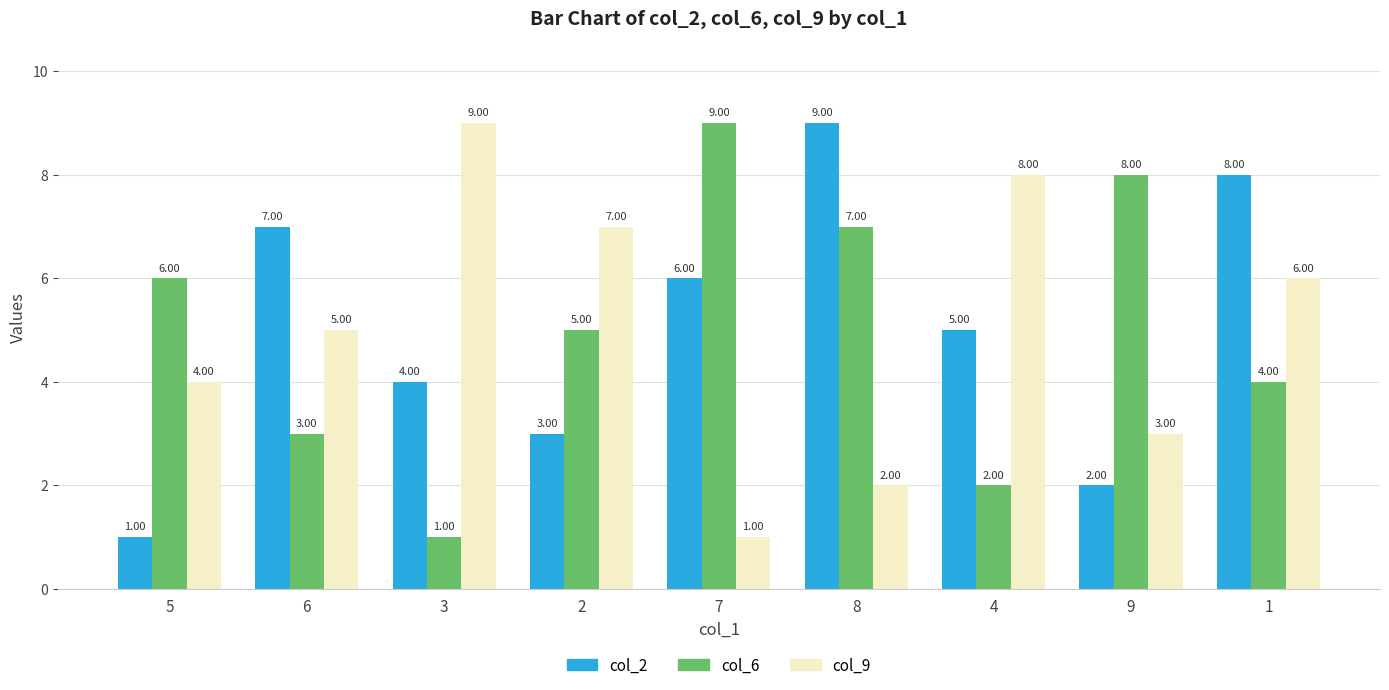

Which series changed the most between 2 and 4?

col_6